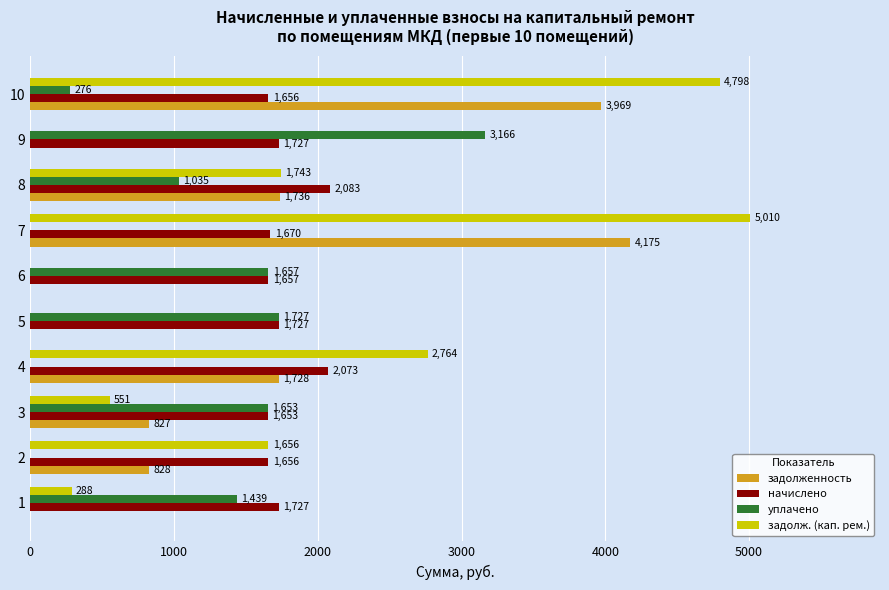

Which series has the largest total across all categories?

начислено